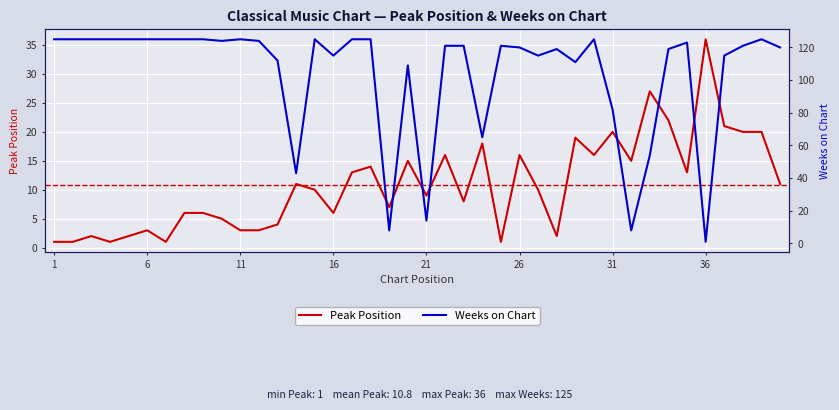

What is the minimum value shown in the chart?

1